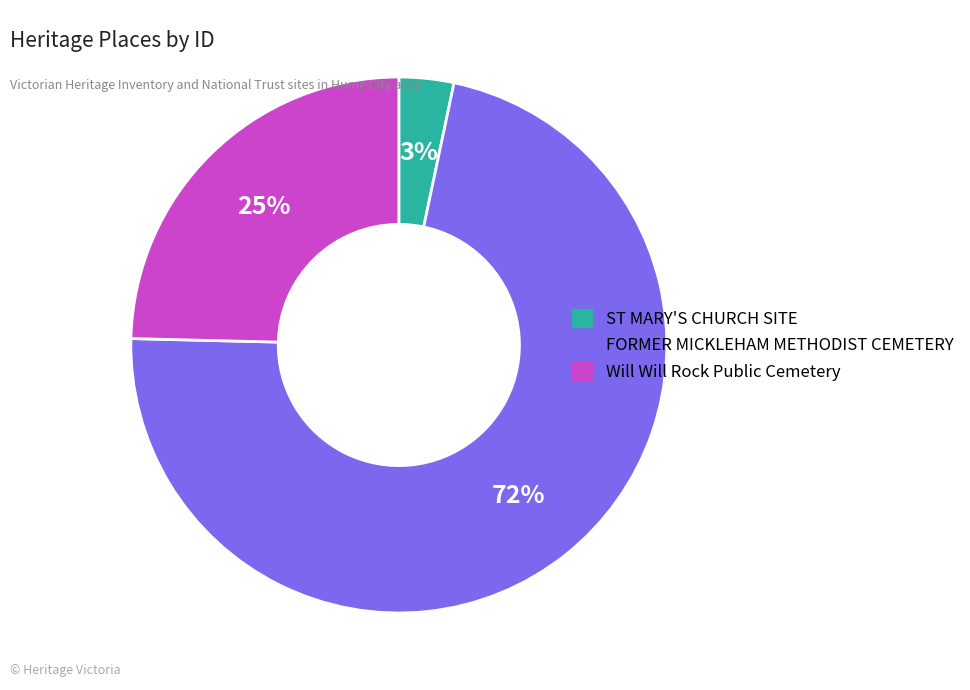

What is the largest slice in the pie chart?

FORMER MICKLEHAM METHODIST CEMETERY